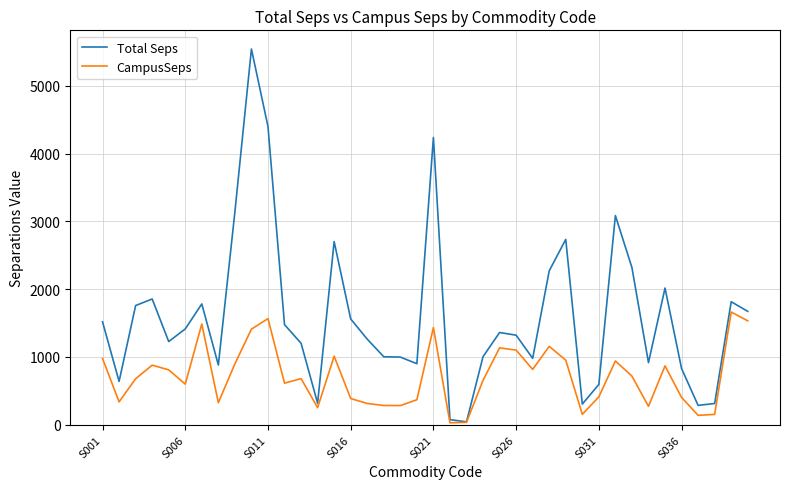

Which series has the largest total across all categories?

Total Seps